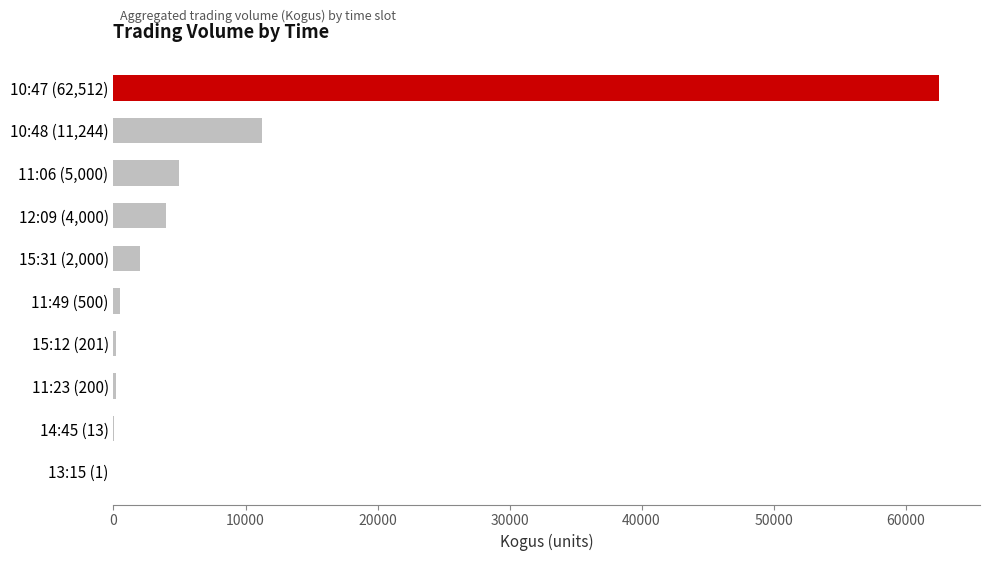

The value at 11:06 (5,000) is 7416. True or false?

False